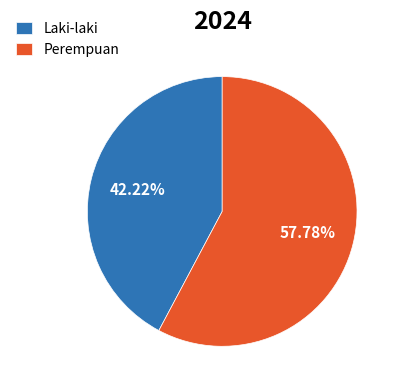

Which slice is the largest?

Perempuan